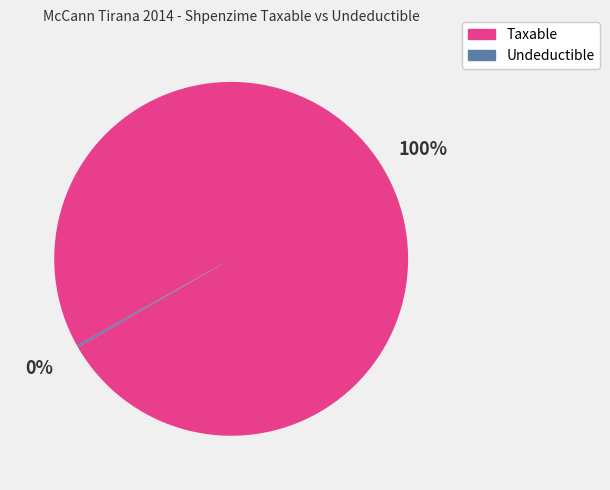

To the nearest percent, what is the difference between the largest and smallest slice percentages?

100%